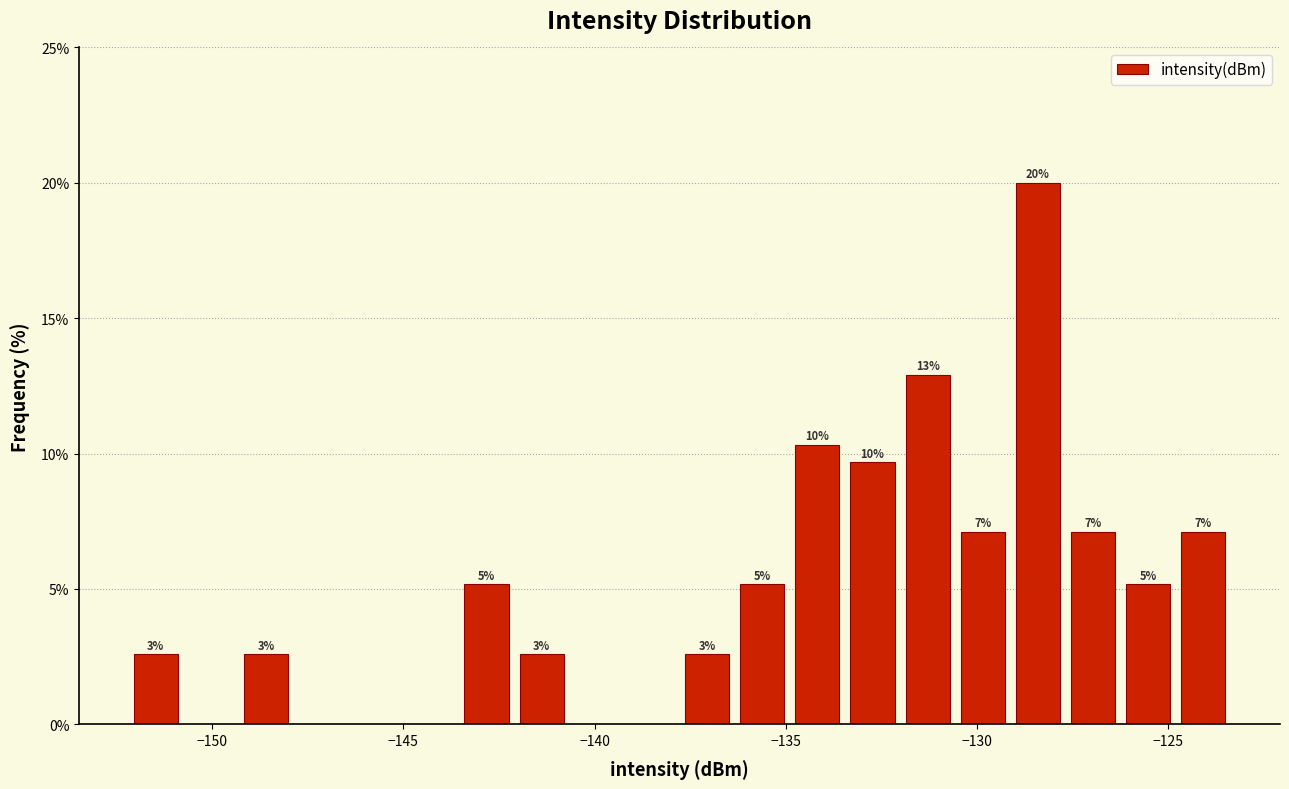

Around what value on the x-axis is the tallest bar? Give the approximate position of its centre, as read against the axis.

-128.5